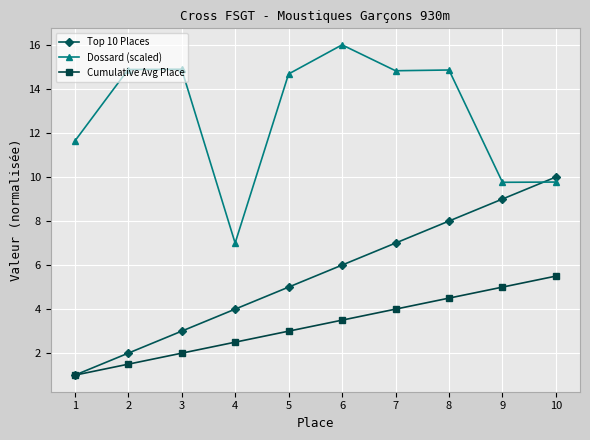

At which label does Cumulative Avg Place reach its minimum?

1